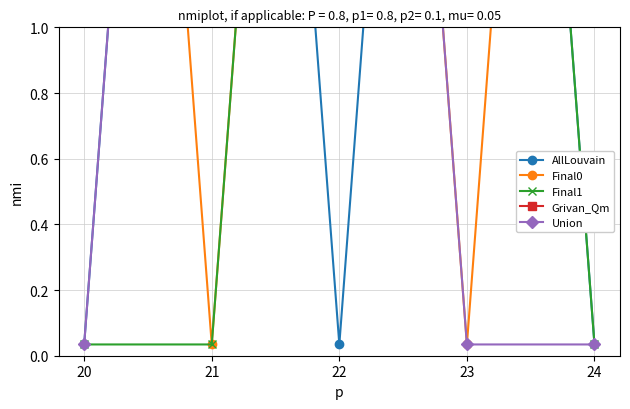

Rank the categories by Final1 value from lowest to highest.

20, 21, 24, 22, 23